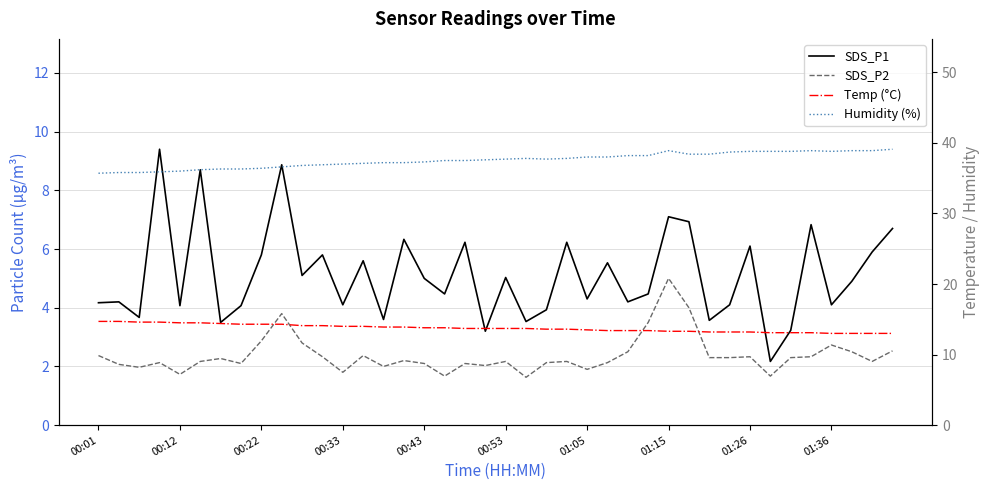

What is the maximum value for SDS_P1?

9.4